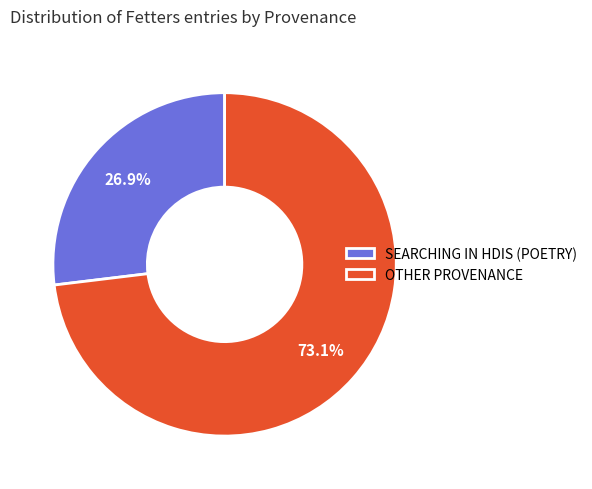

Is SEARCHING IN HDIS (POETRY) the majority of the pie?

No